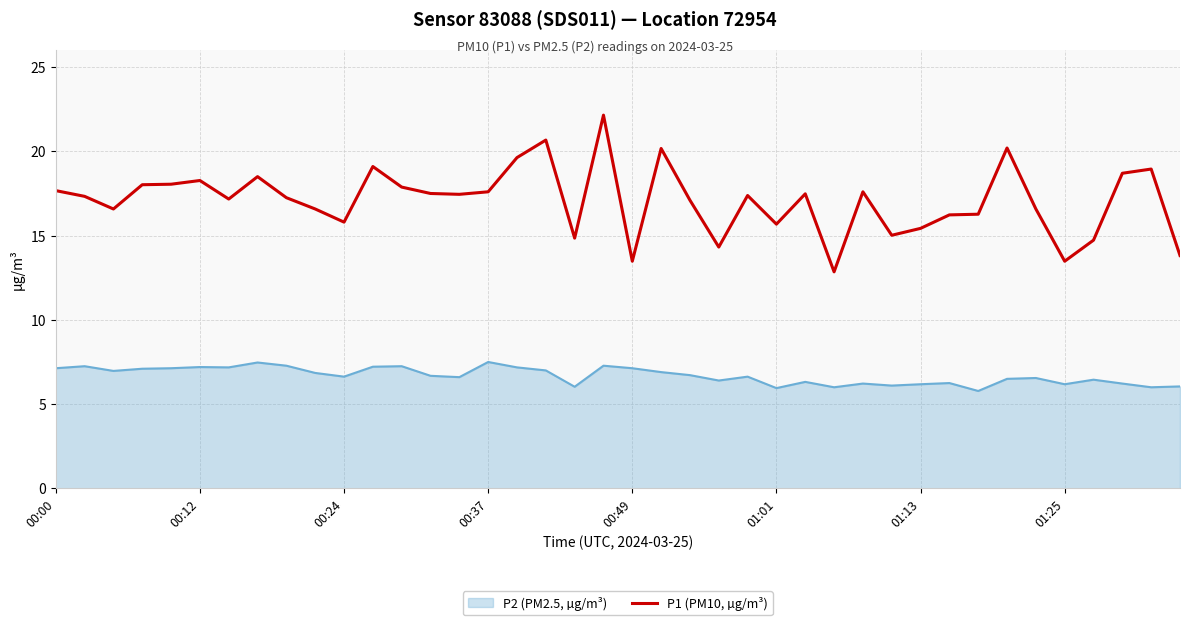

Which series has the widest spread of values?

P1 (PM10, µg/m³)